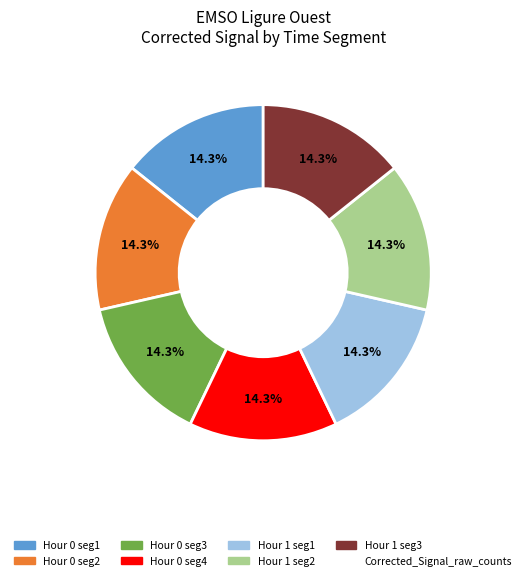

Does any single category account for the majority?

No